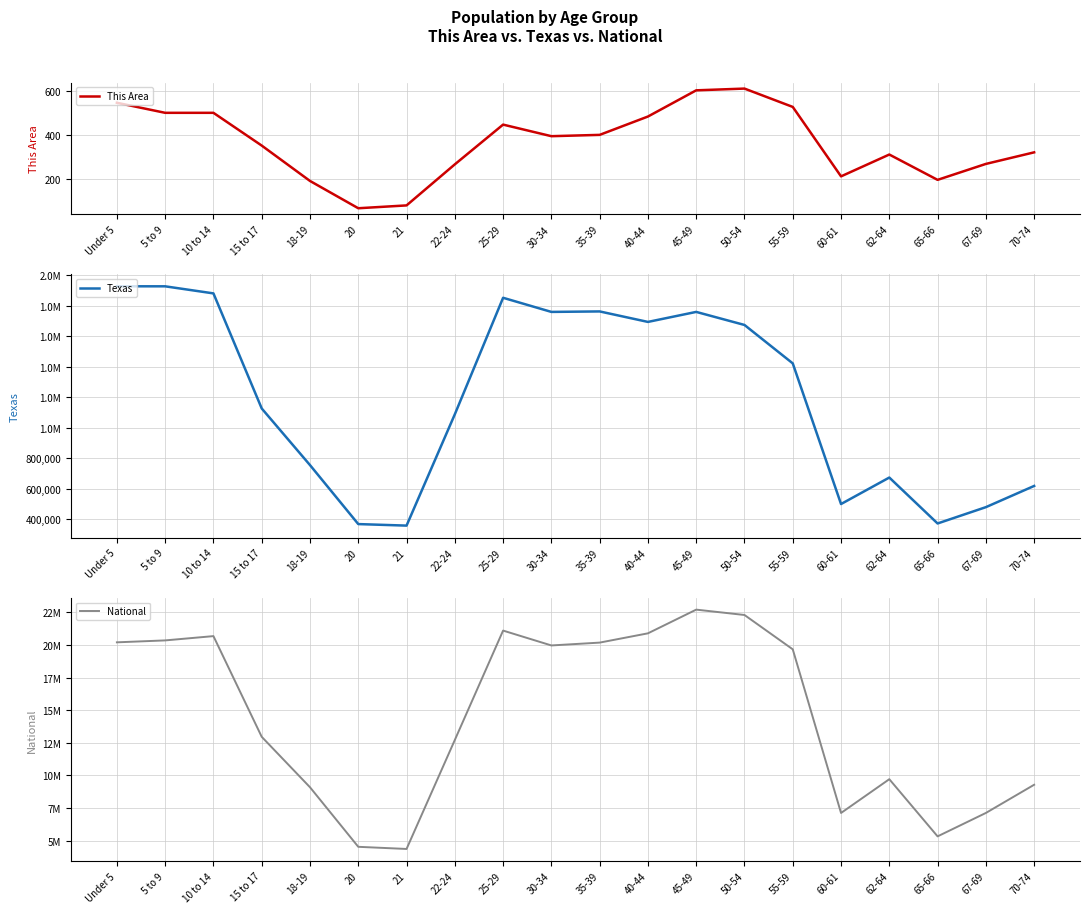

Which has a higher value, 55-59 or 62-64?

55-59